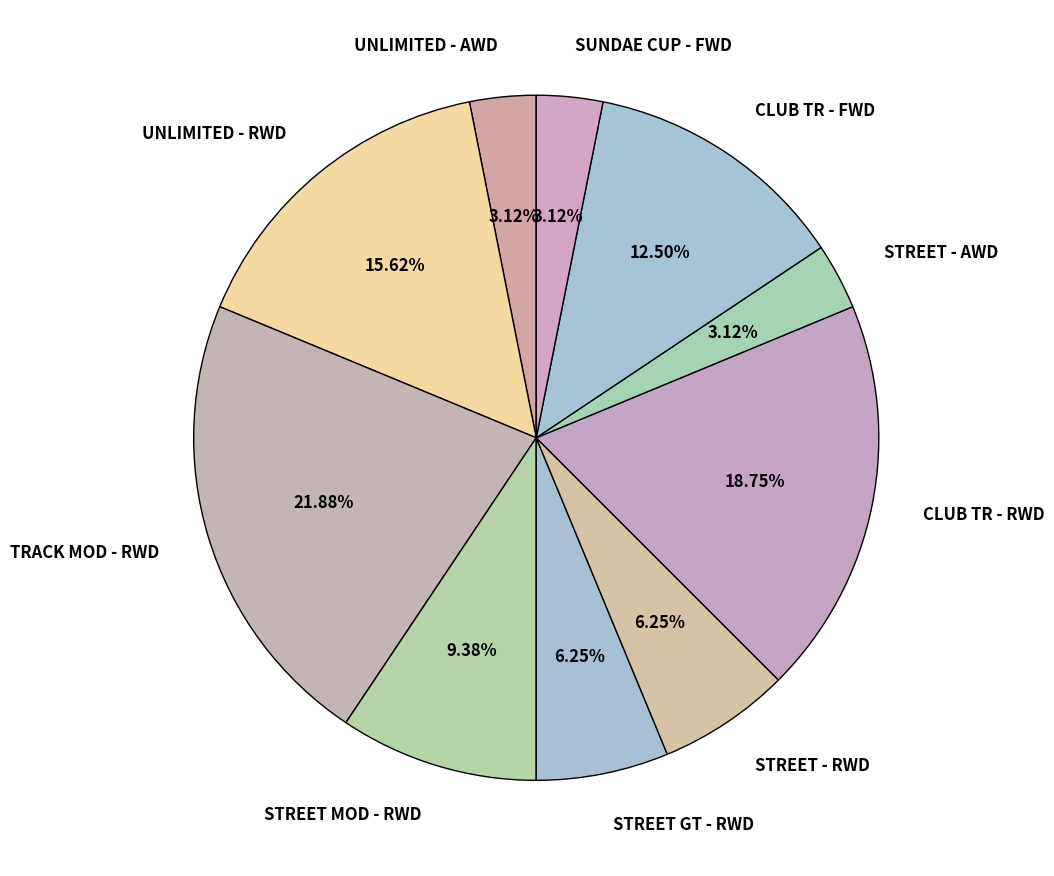

Which category has the biggest portion of the pie?

TRACK MOD - RWD